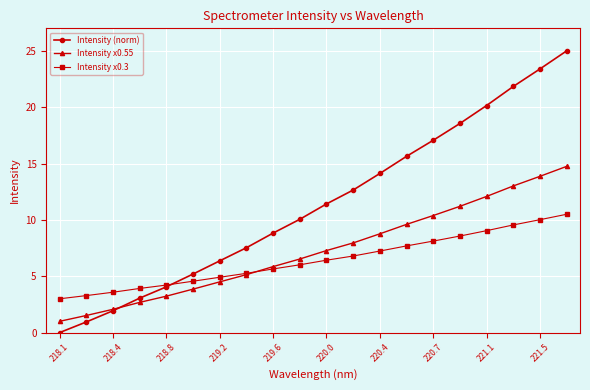

Rank the series by their average value, from highest to lowest.

Intensity (norm), Intensity x0.55, Intensity x0.3